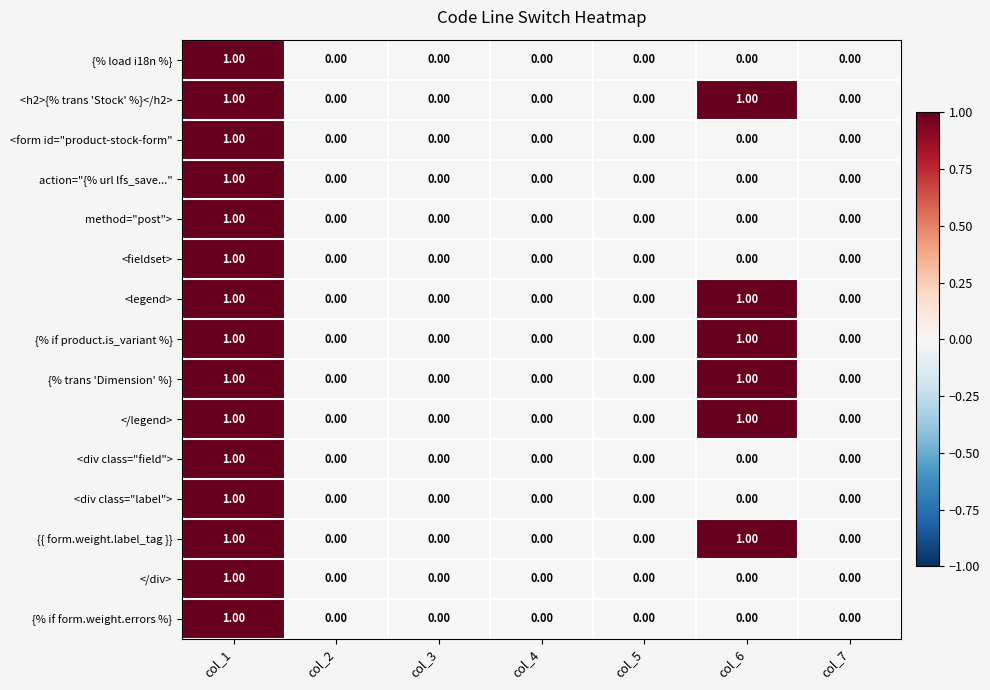

At which category is the sum across all series the highest?

col_1